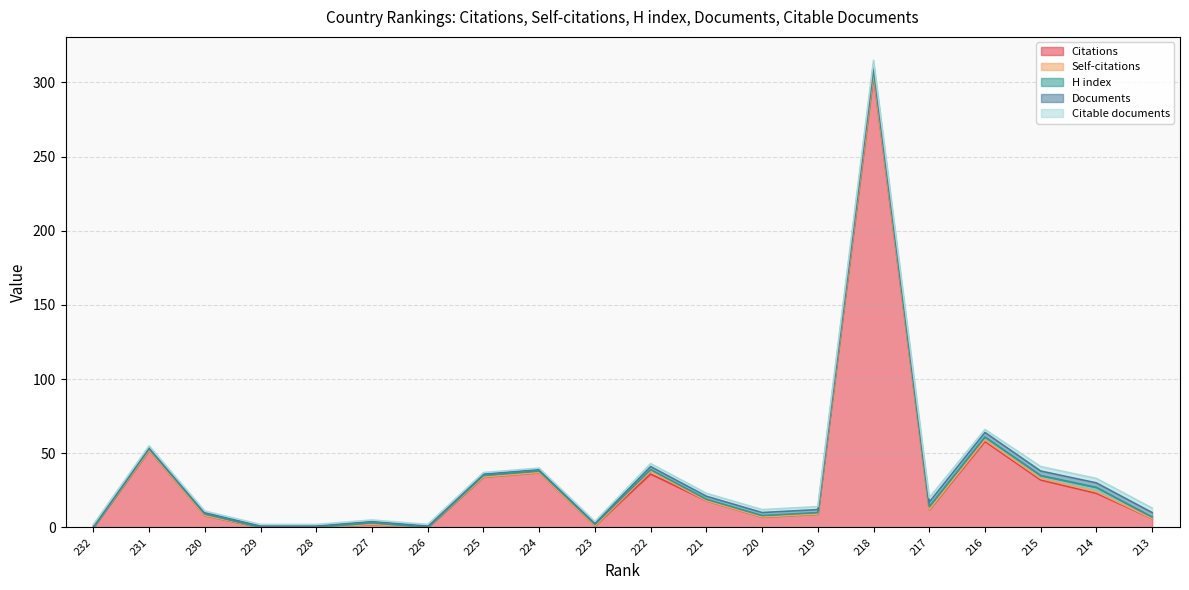

Which has a higher value, 230 or 231?

231